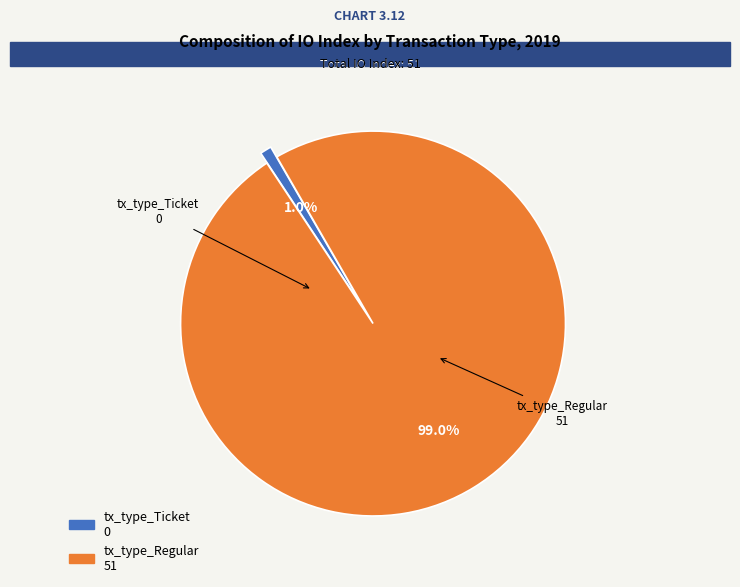

Count the number of slices in the pie.

2